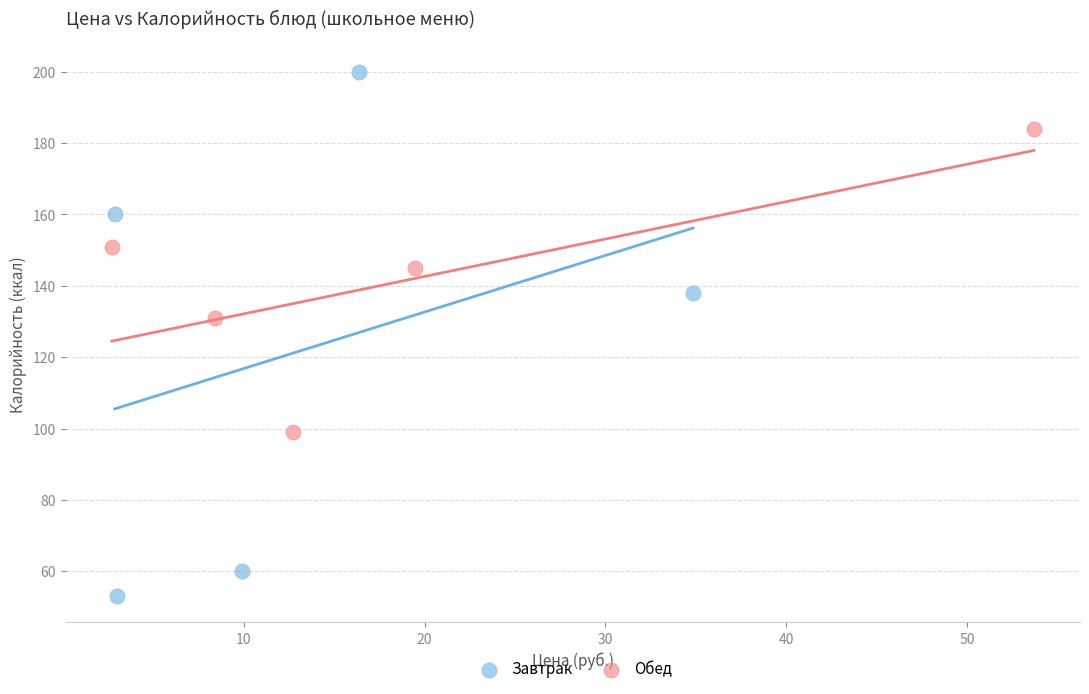

Which series contains the lowest Y value?

Завтрак